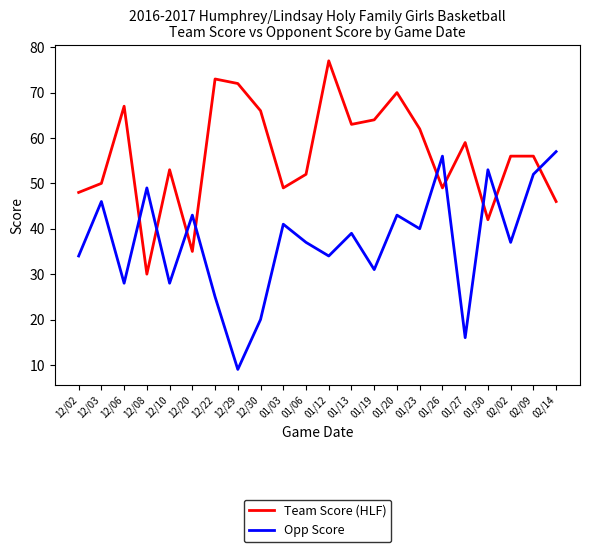

Which label corresponds to the largest value in the chart?

01/12